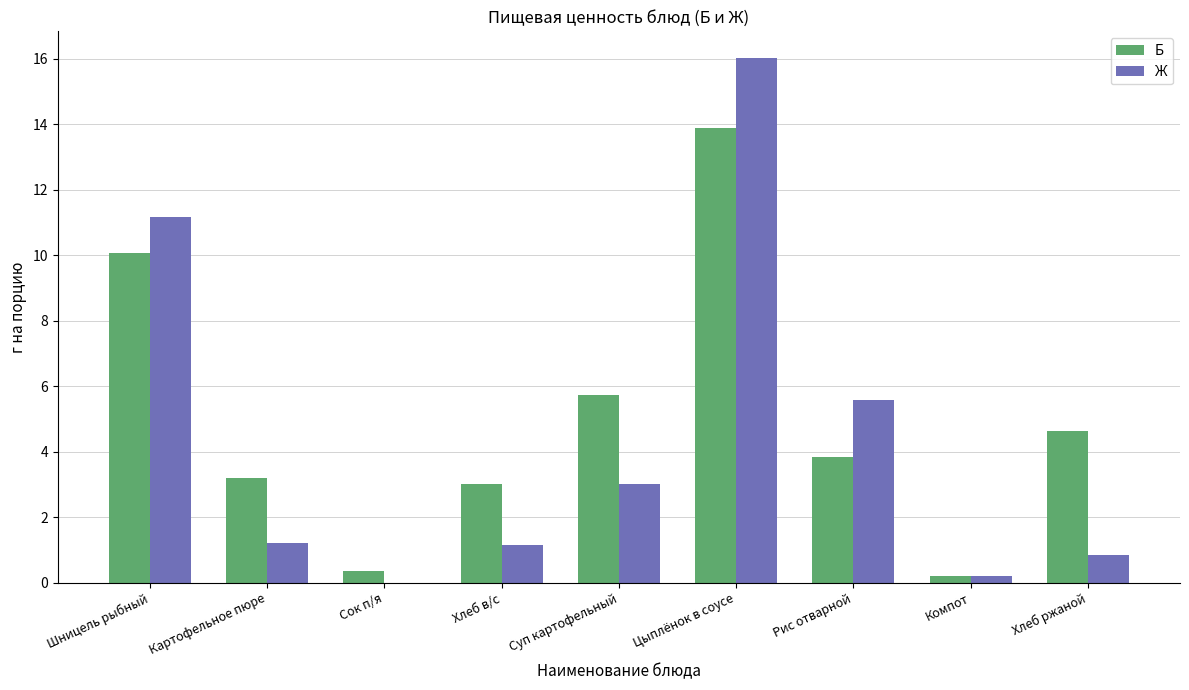

The value of Б at Сок п/я is 0.4. True or false?

True